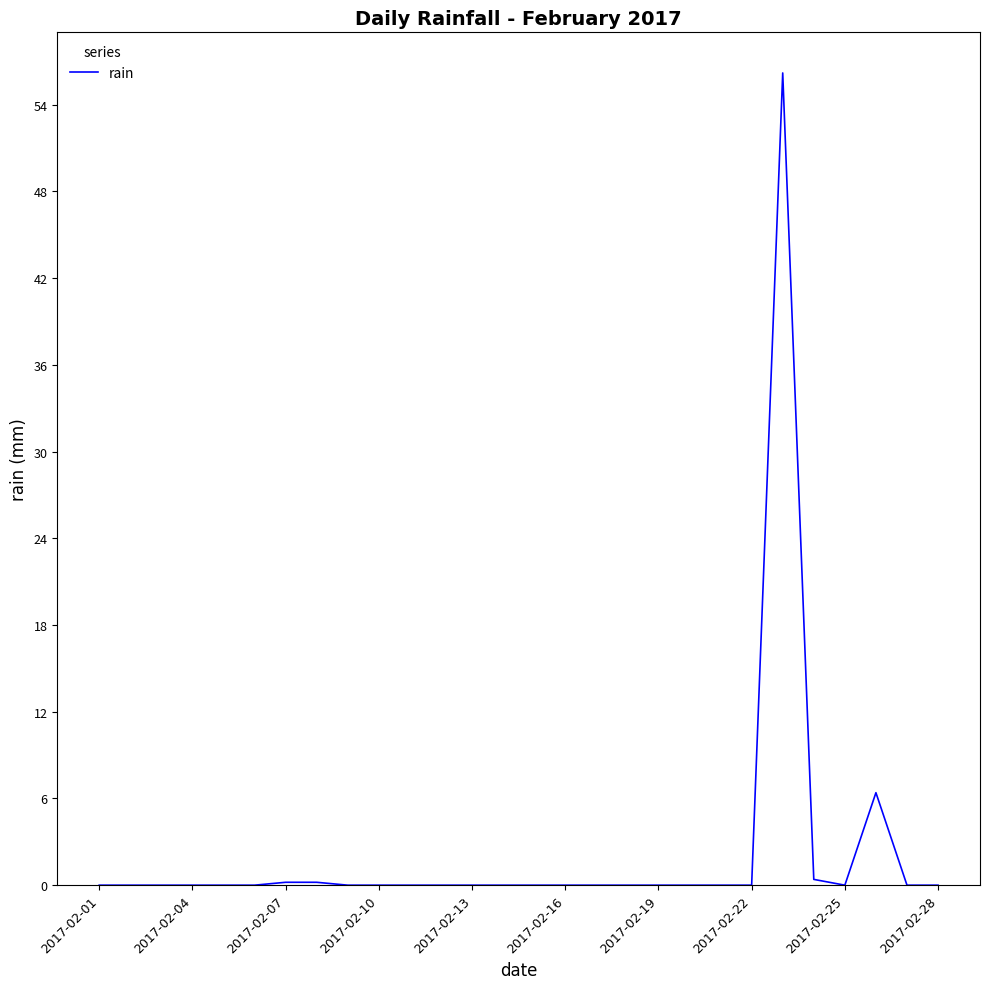

Is this an area chart (filled region under the line)?

No